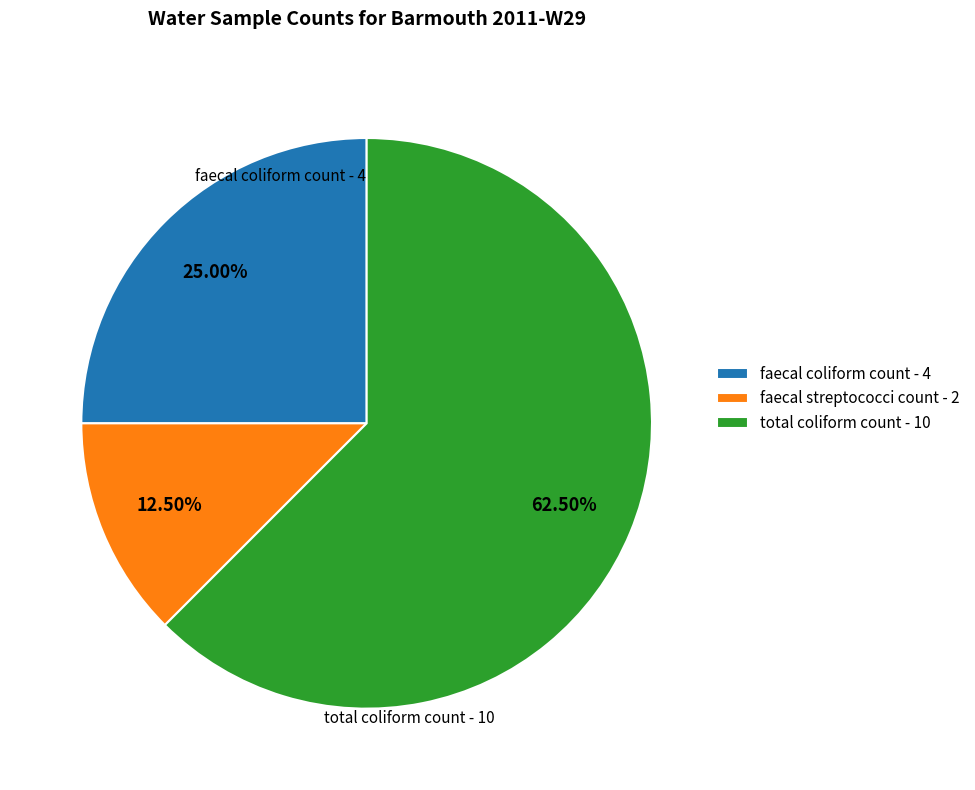

Is there any slice that represents more than half of the pie?

Yes